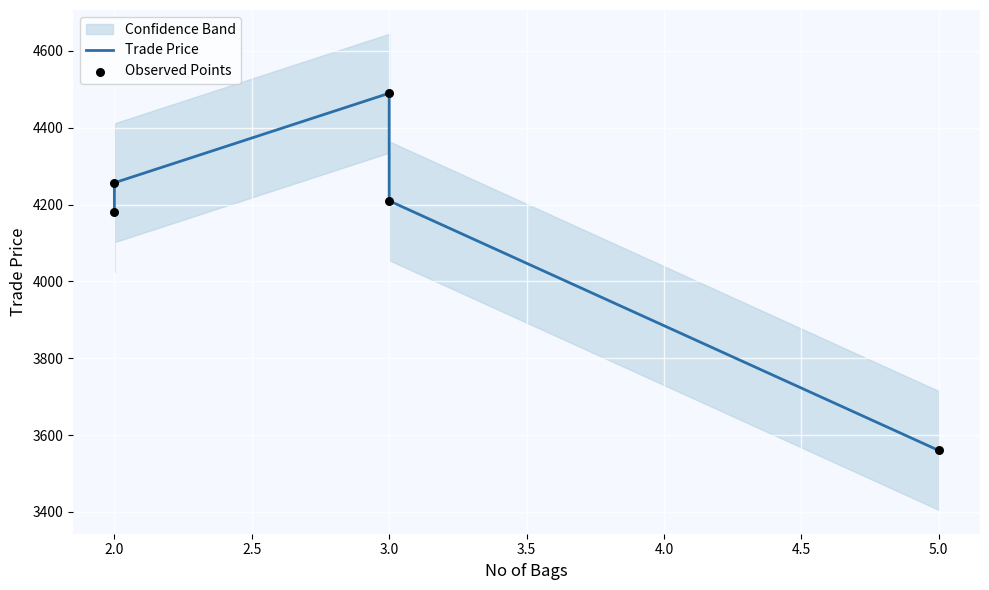

Which series reaches the maximum Y coordinate?

Trade Price